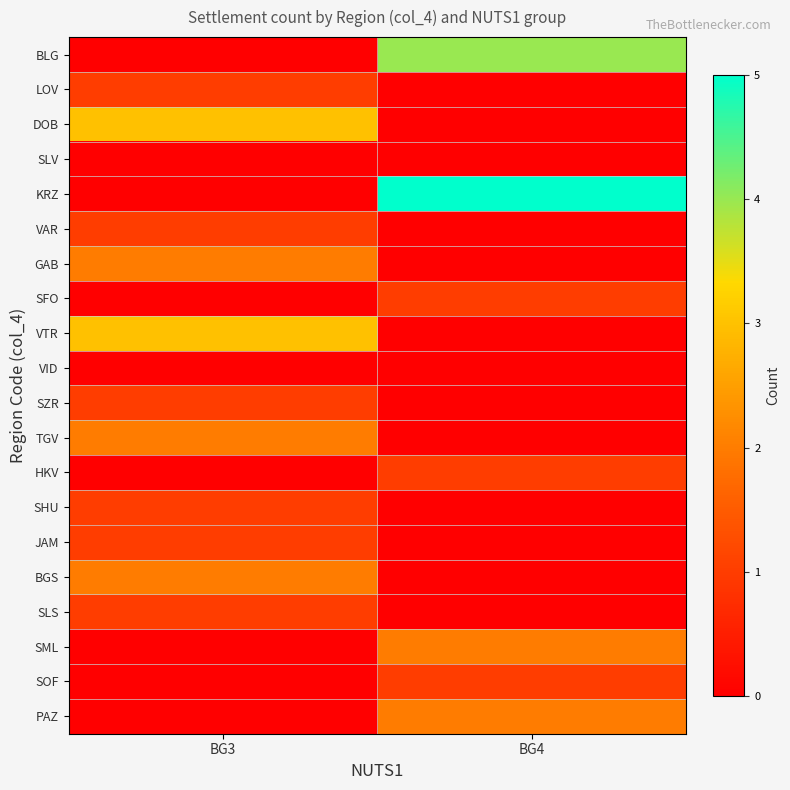

What is the difference between the highest and lowest values at BG3?

3